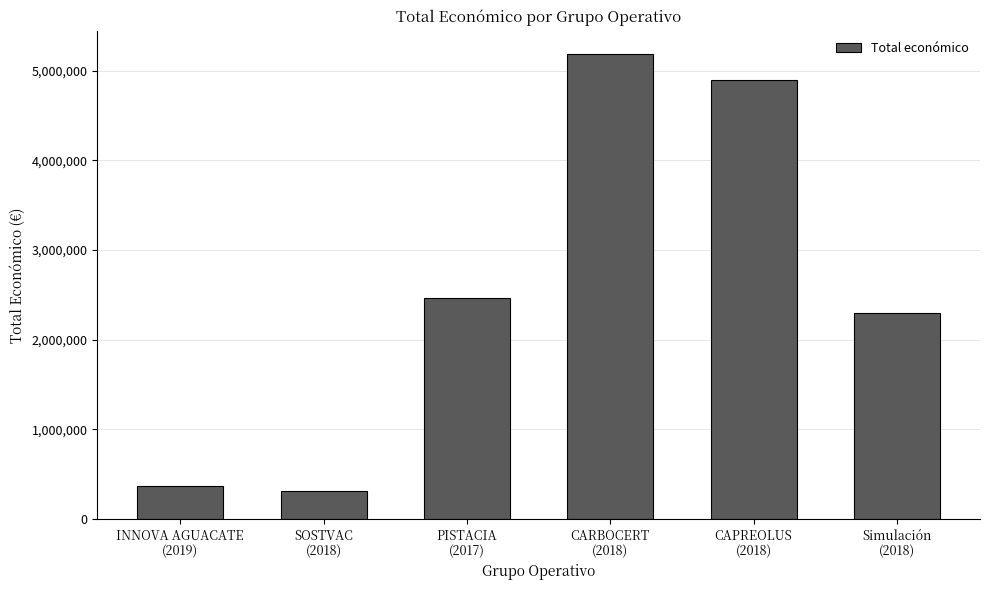

The value at PISTACIA
(2017) is 1574790. True or false?

False